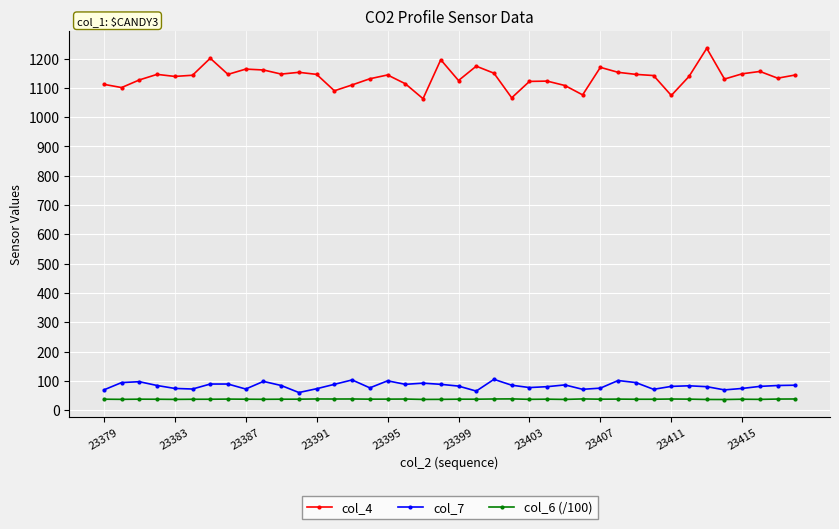

Which series has the largest total across all categories?

col_4